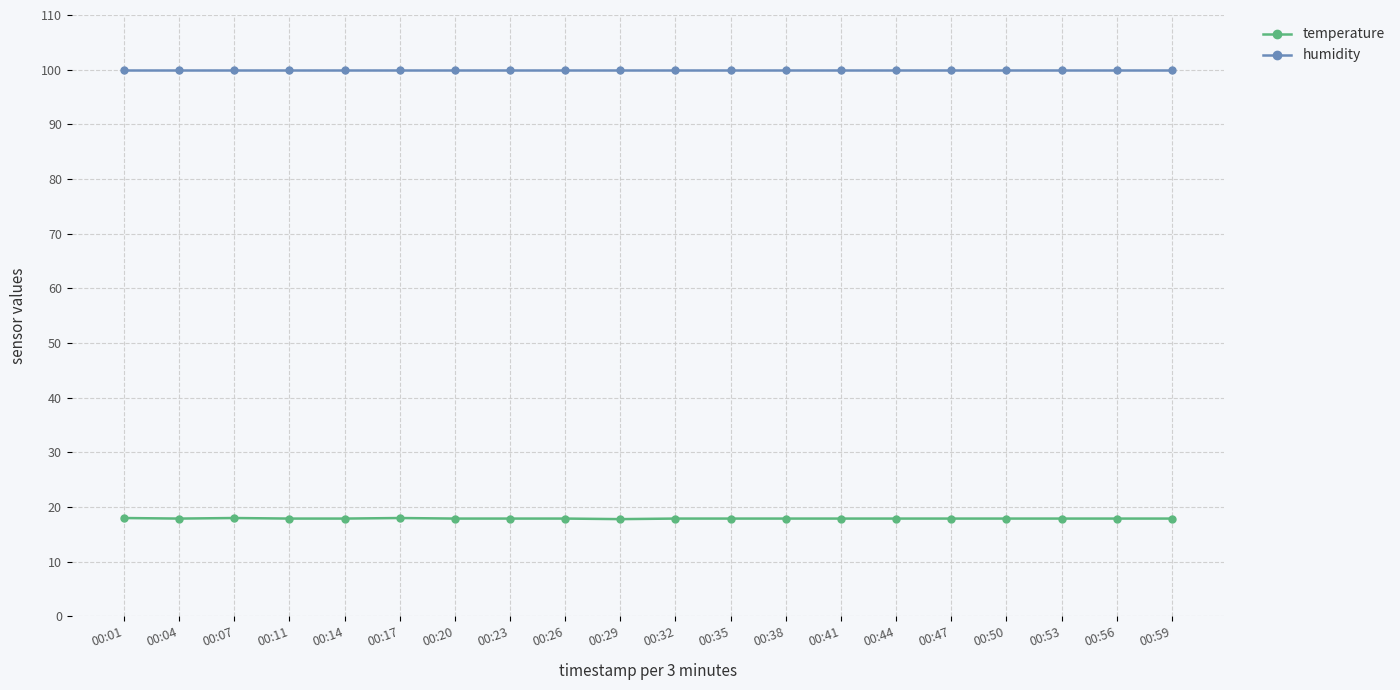

True or false: humidity and temperature cross at least once.

False